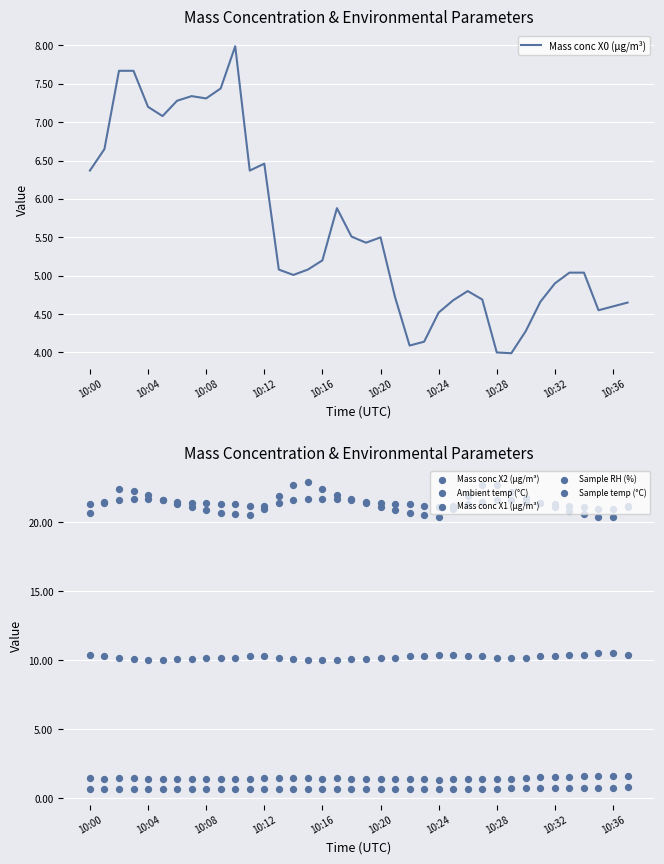

Which series has the largest Y range (max minus min)?

Mass conc X0 (μg/m³)